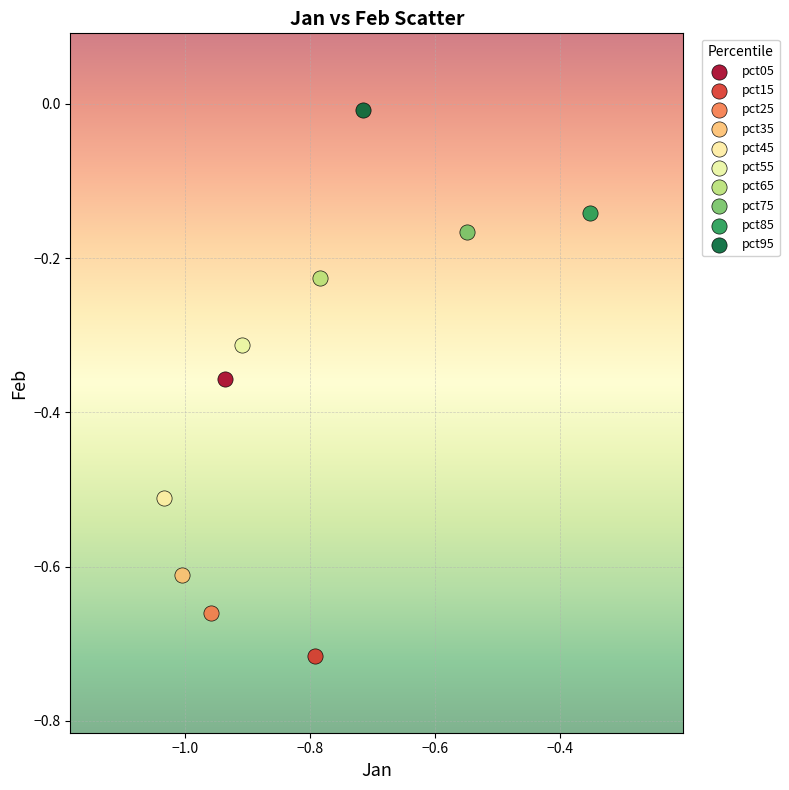

What are all the series names shown in the legend?

pct05, pct15, pct25, pct35, pct45, pct55, pct65, pct75, pct85, pct95